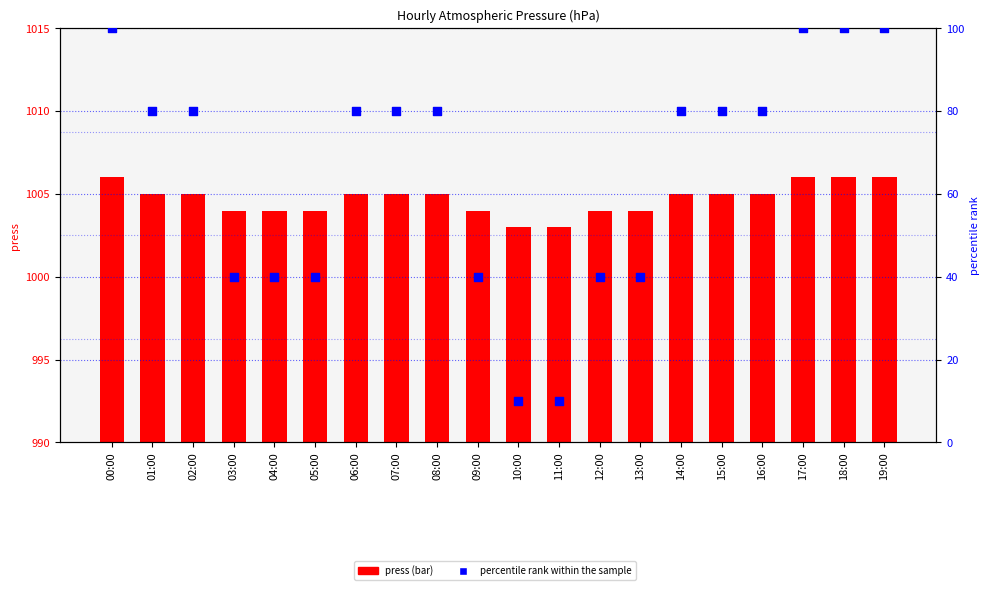

What are all the series names shown in the legend?

press, percentile rank within the sample